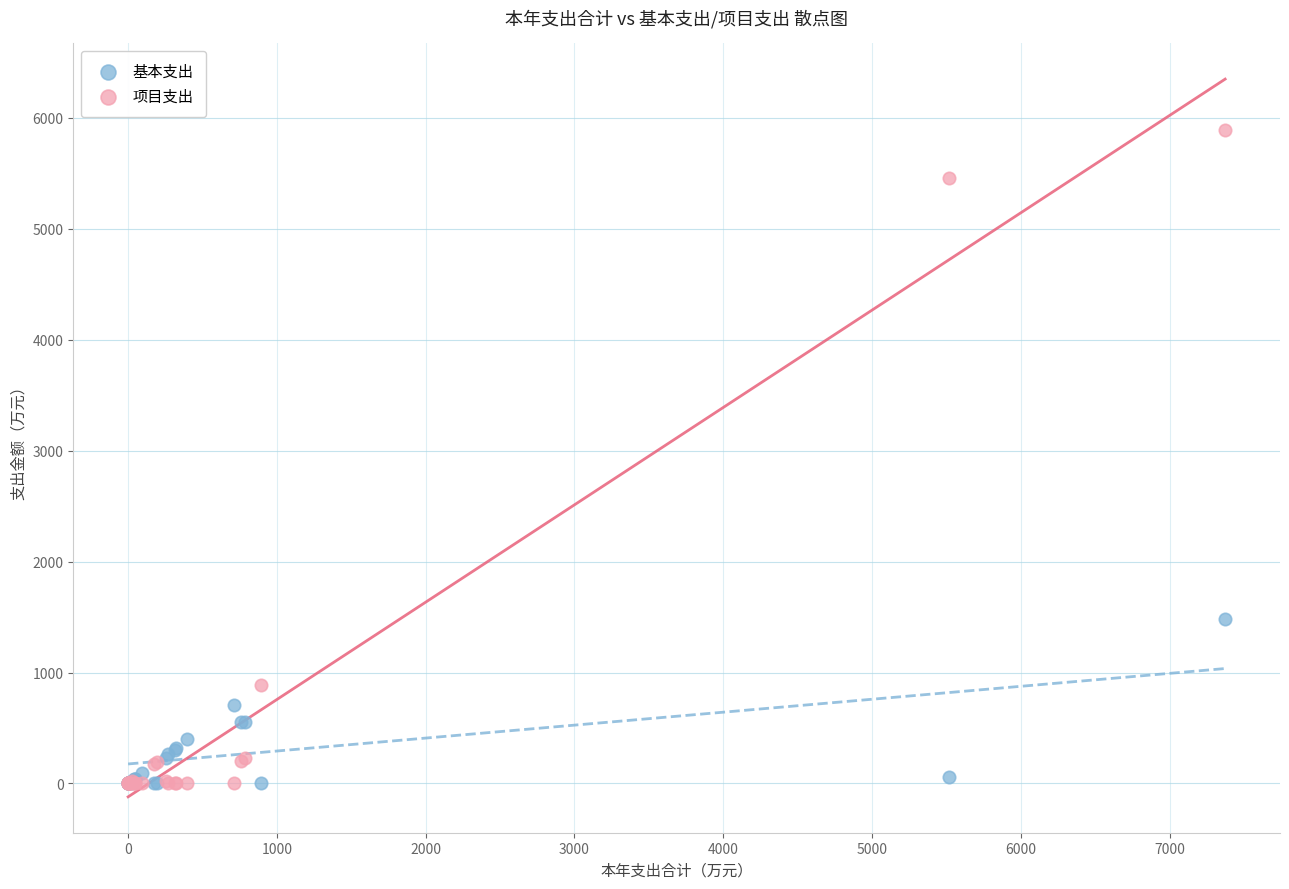

Which series contains the highest Y value?

项目支出